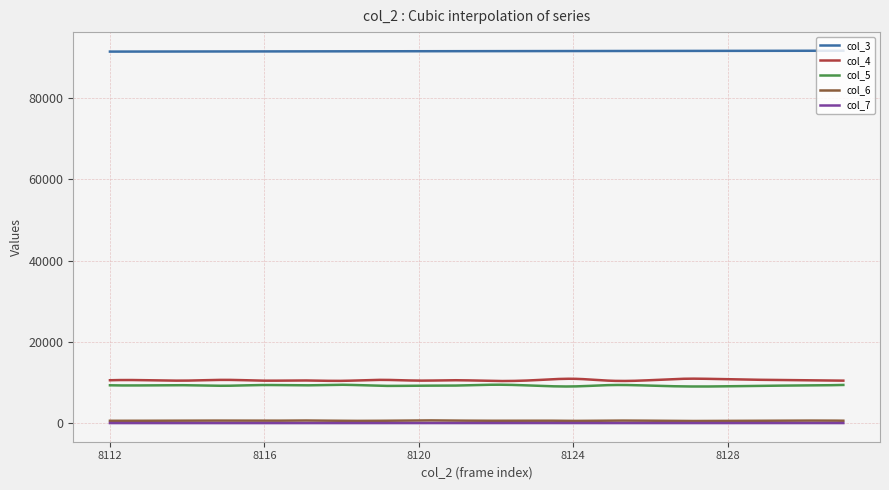

What is the sum of all col_7 values?

6057.5